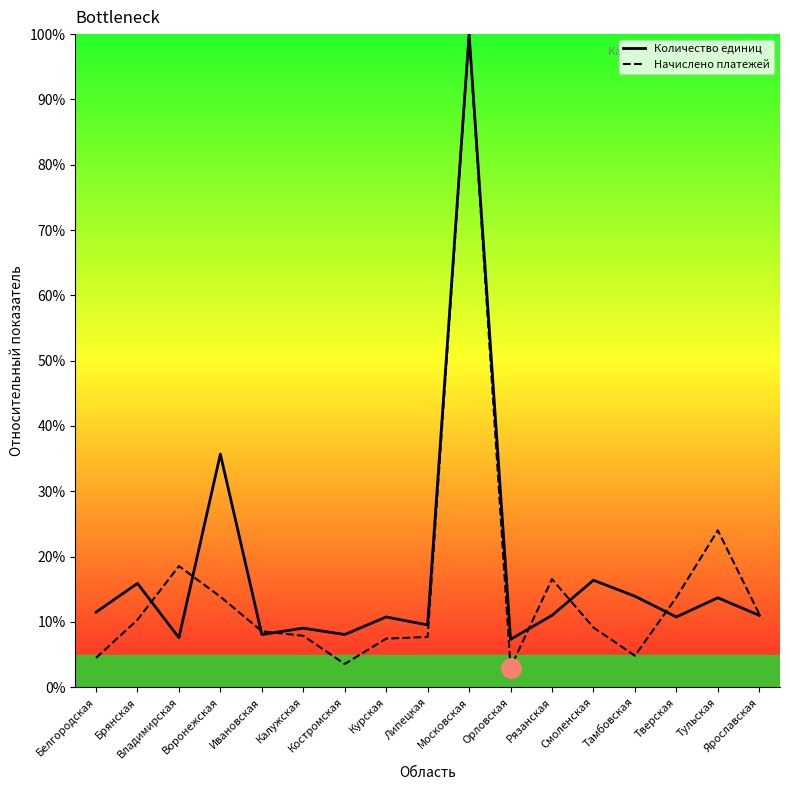

The value of Начислено платежей at Ивановская is 4.5. True or false?

False